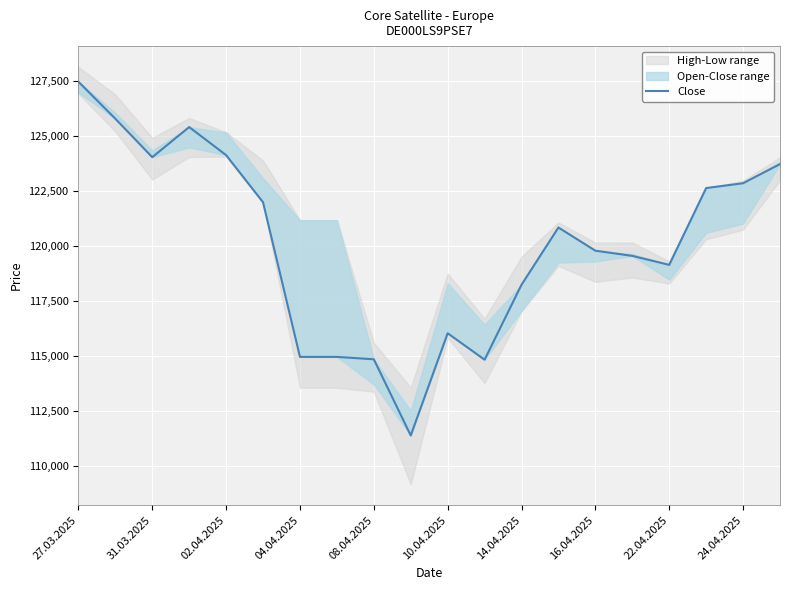

Count the number of values greater than 120845.

9